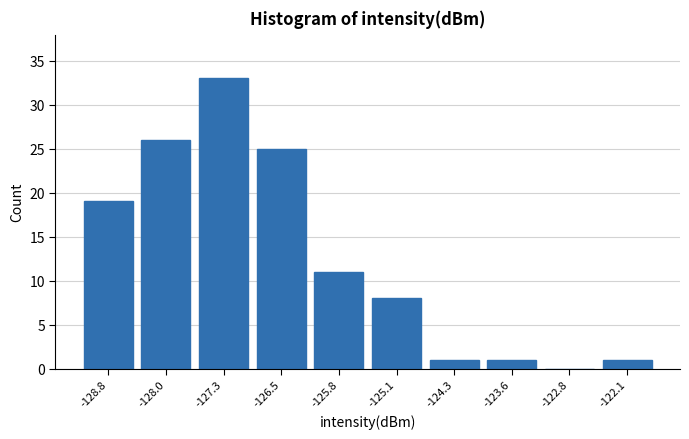

Which range on the x-axis has the tallest bar?

-127.6 to -126.9